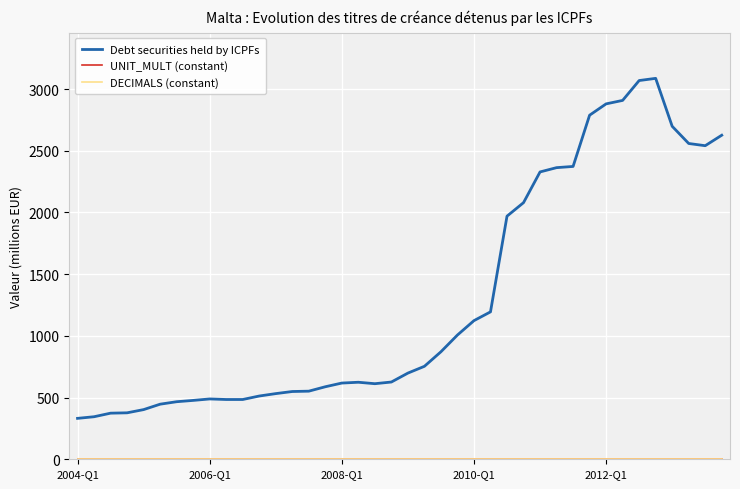

At how many categories does at least one series exceed 6?

40